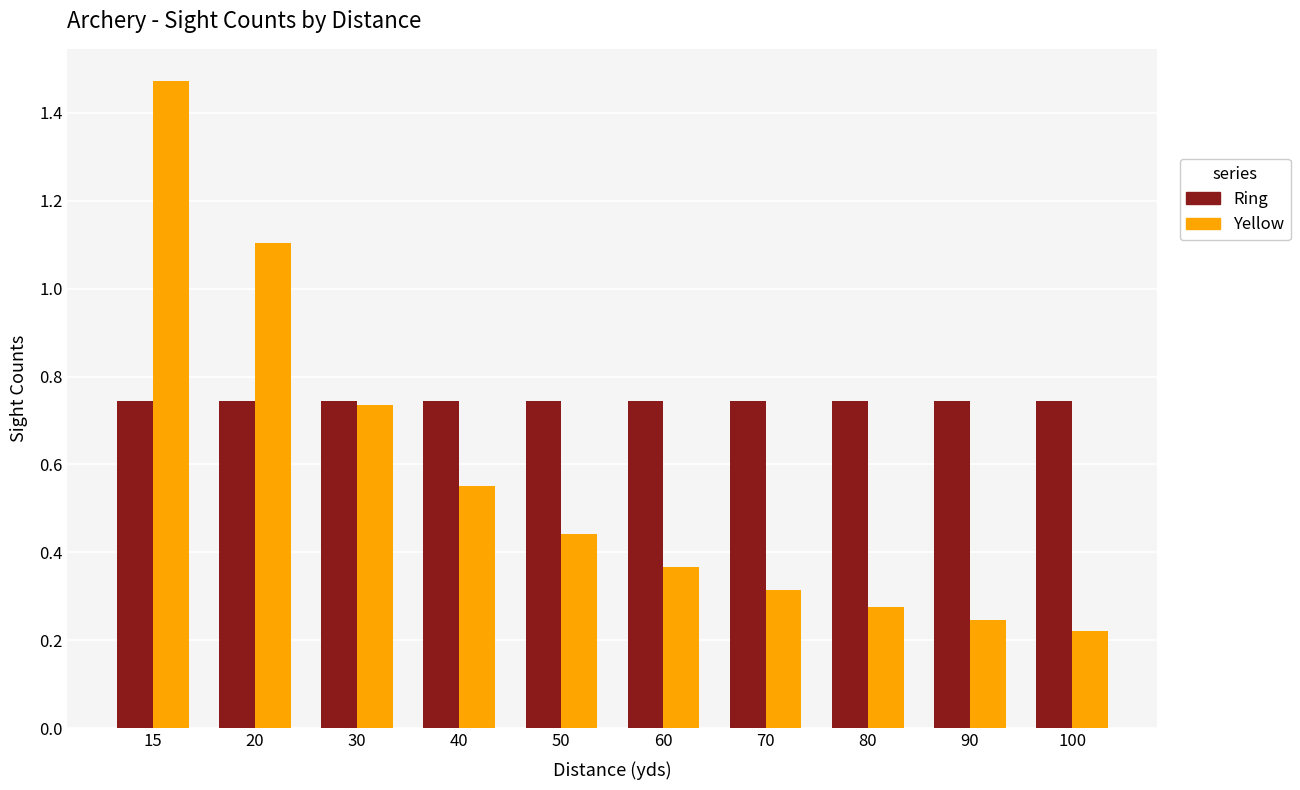

Which category has the highest value in the Yellow series?

15